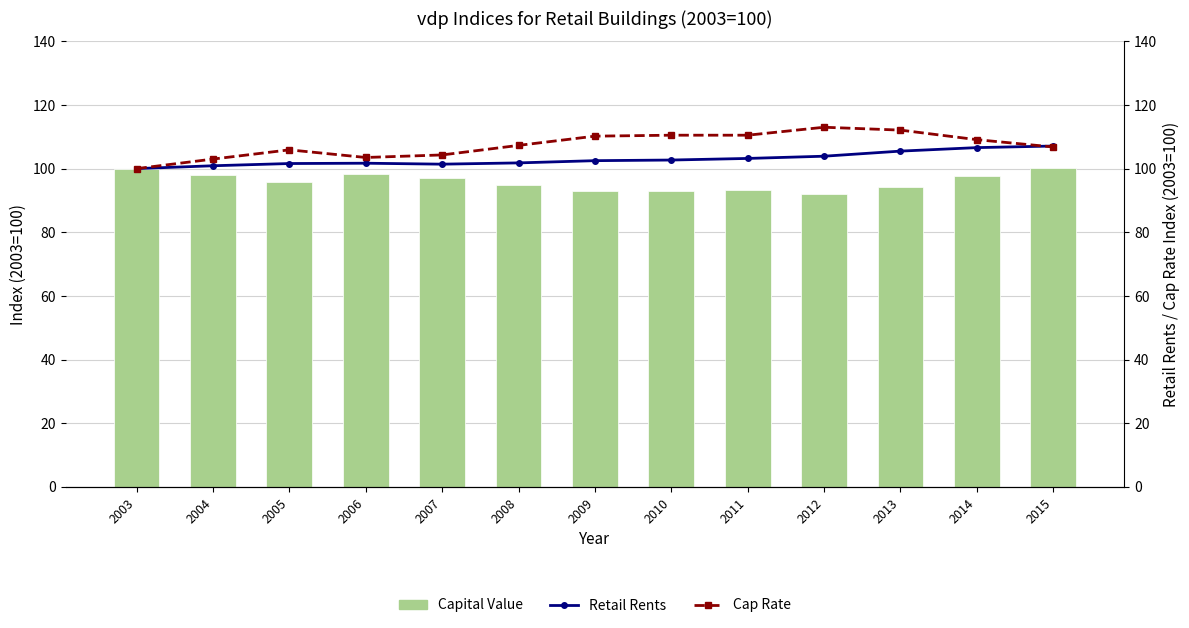

The value of Cap Rate at 2011 is 144.9. True or false?

False